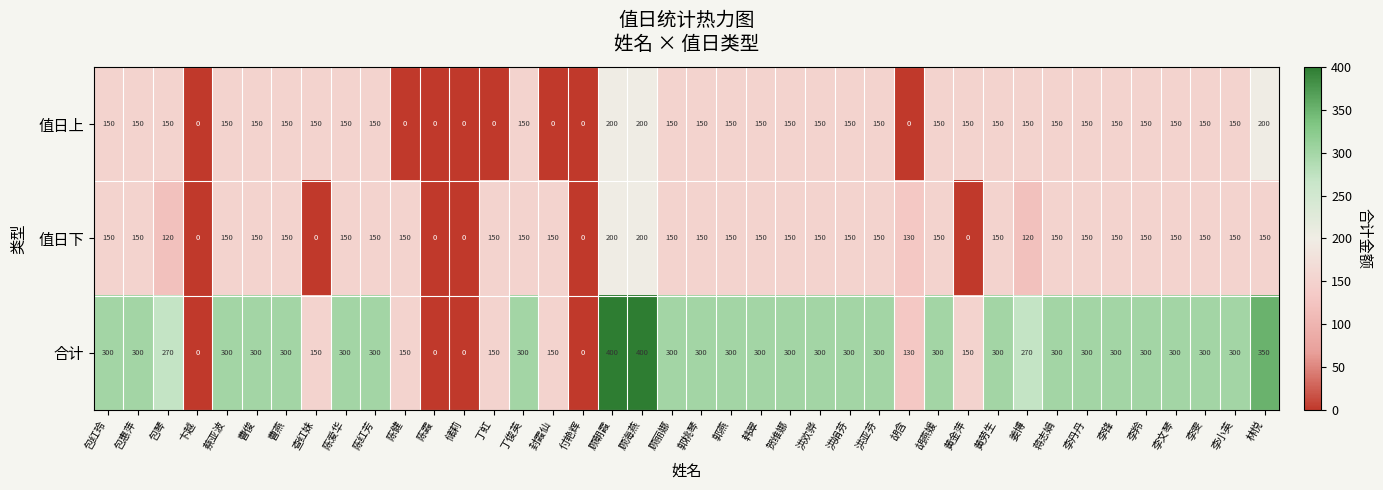

What is the difference between the maximum and minimum values in the 值日上 series?

200